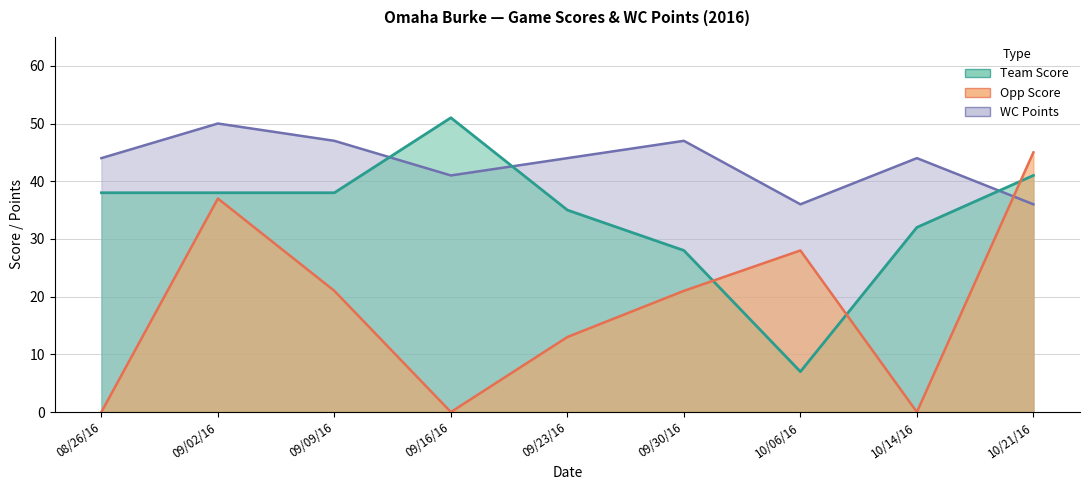

Between 10/21/16 and 09/02/16, which is larger?

10/21/16